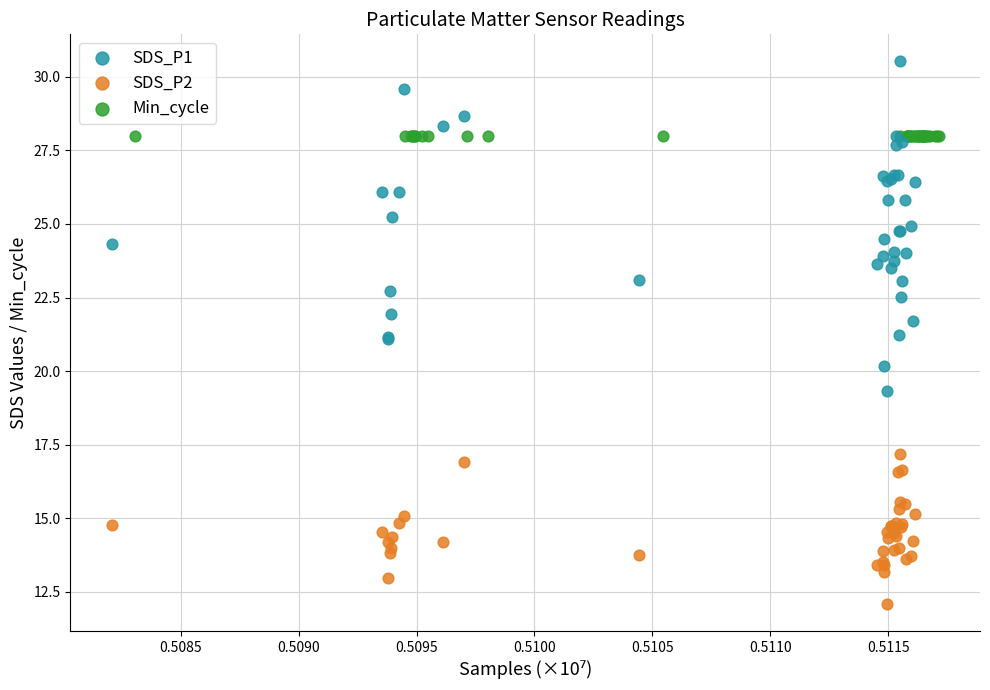

Which series reaches the minimum Y coordinate?

SDS_P2